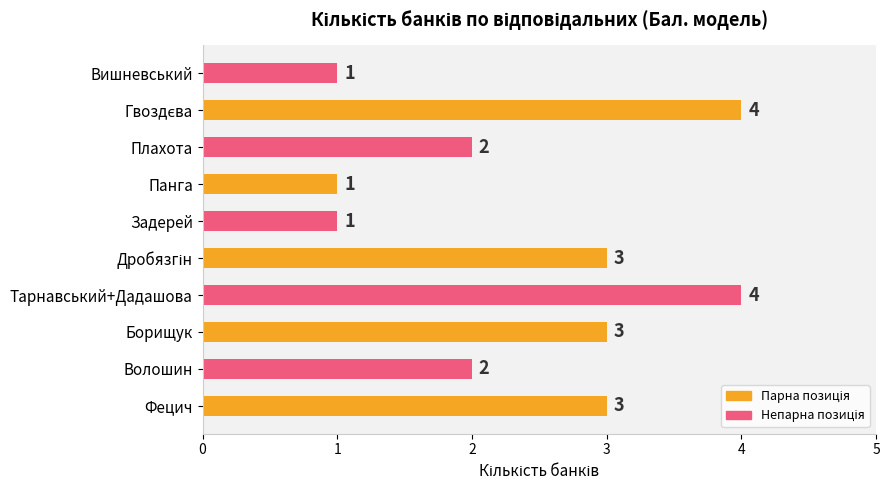

What is the sum of all values?

24